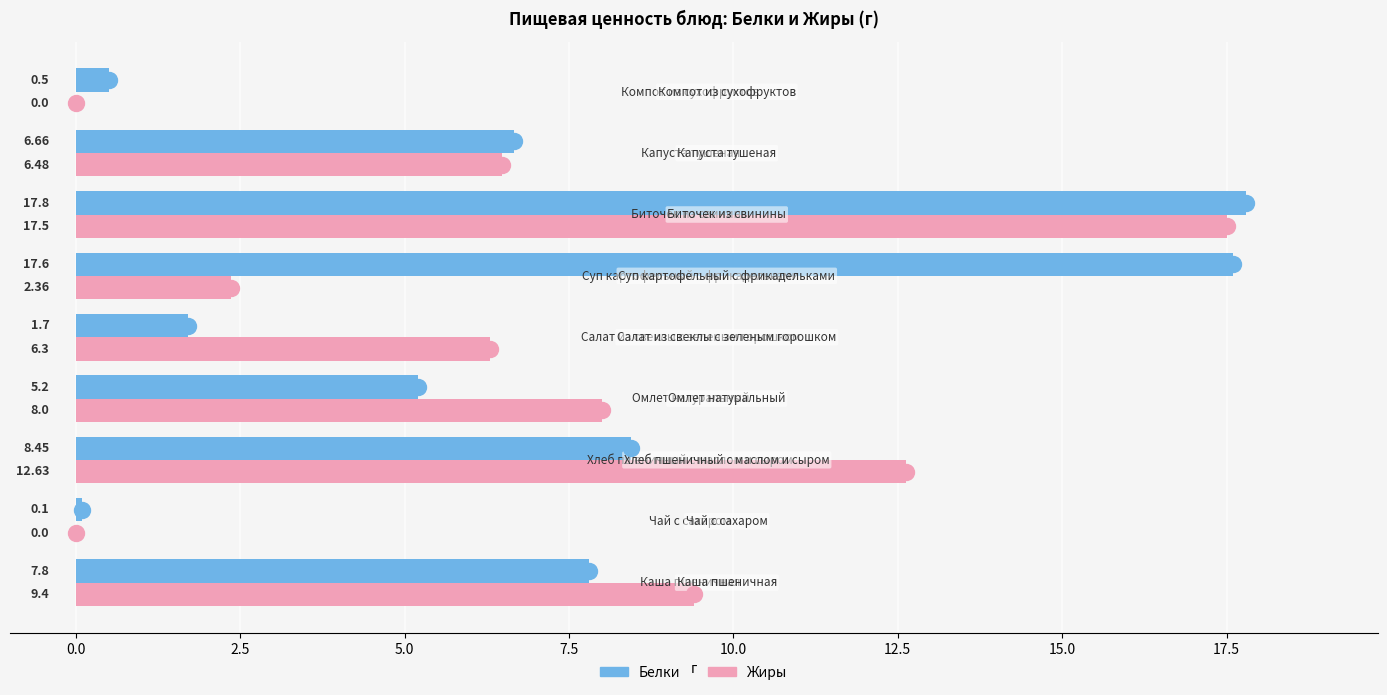

Which series has the largest total across all categories?

Белки